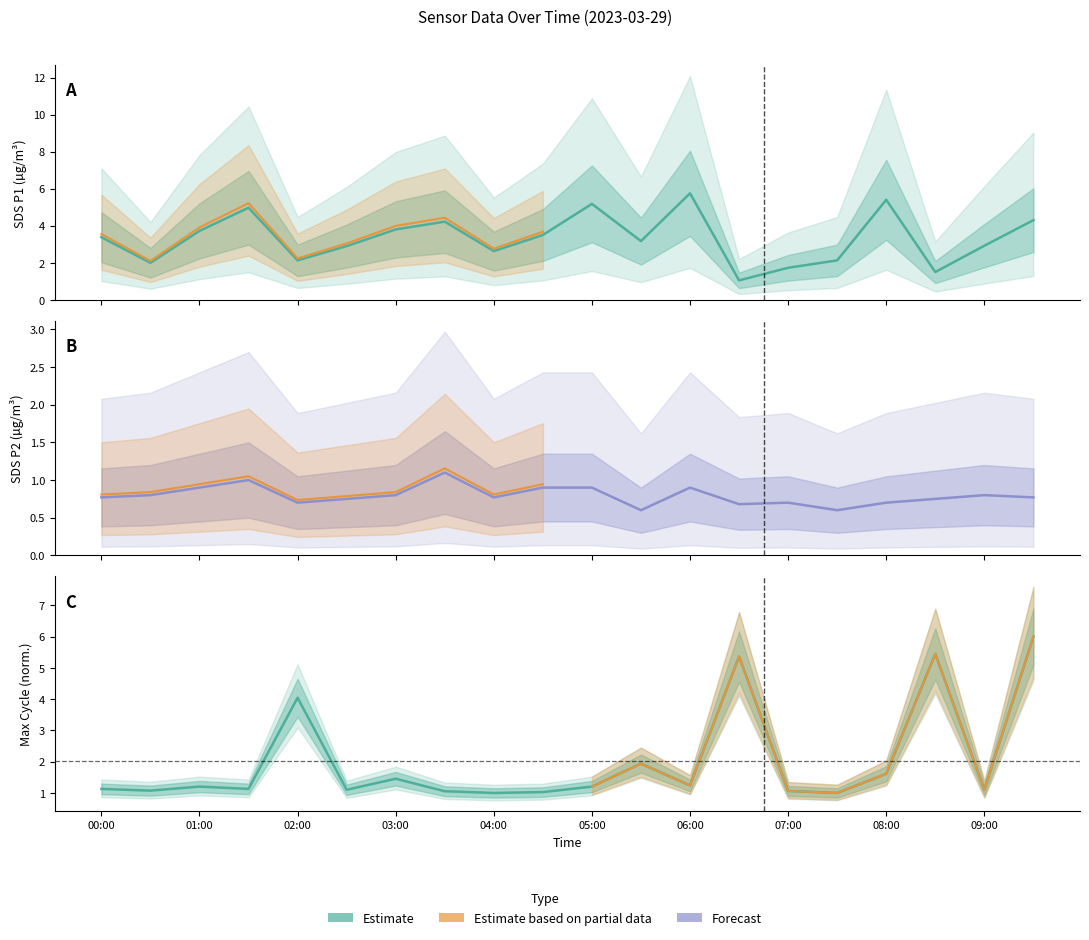

The Max_cycle_scaled series shows 1.1 at 01:30. True or false?

True